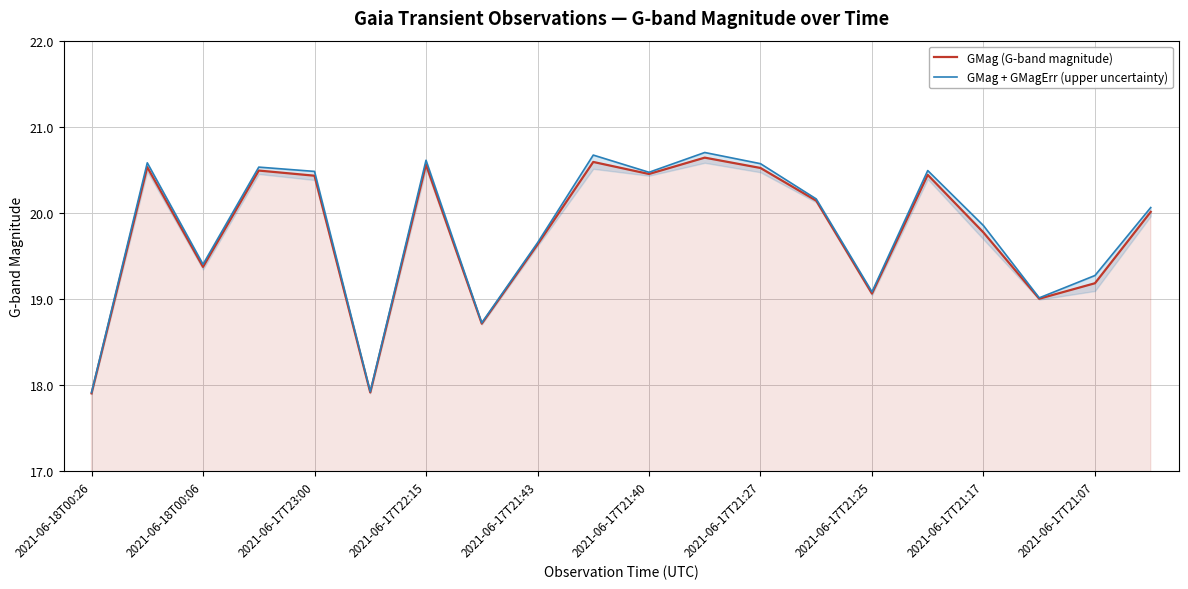

How many data points in GMag + GMagErr (upper uncertainty) are above 20?

11